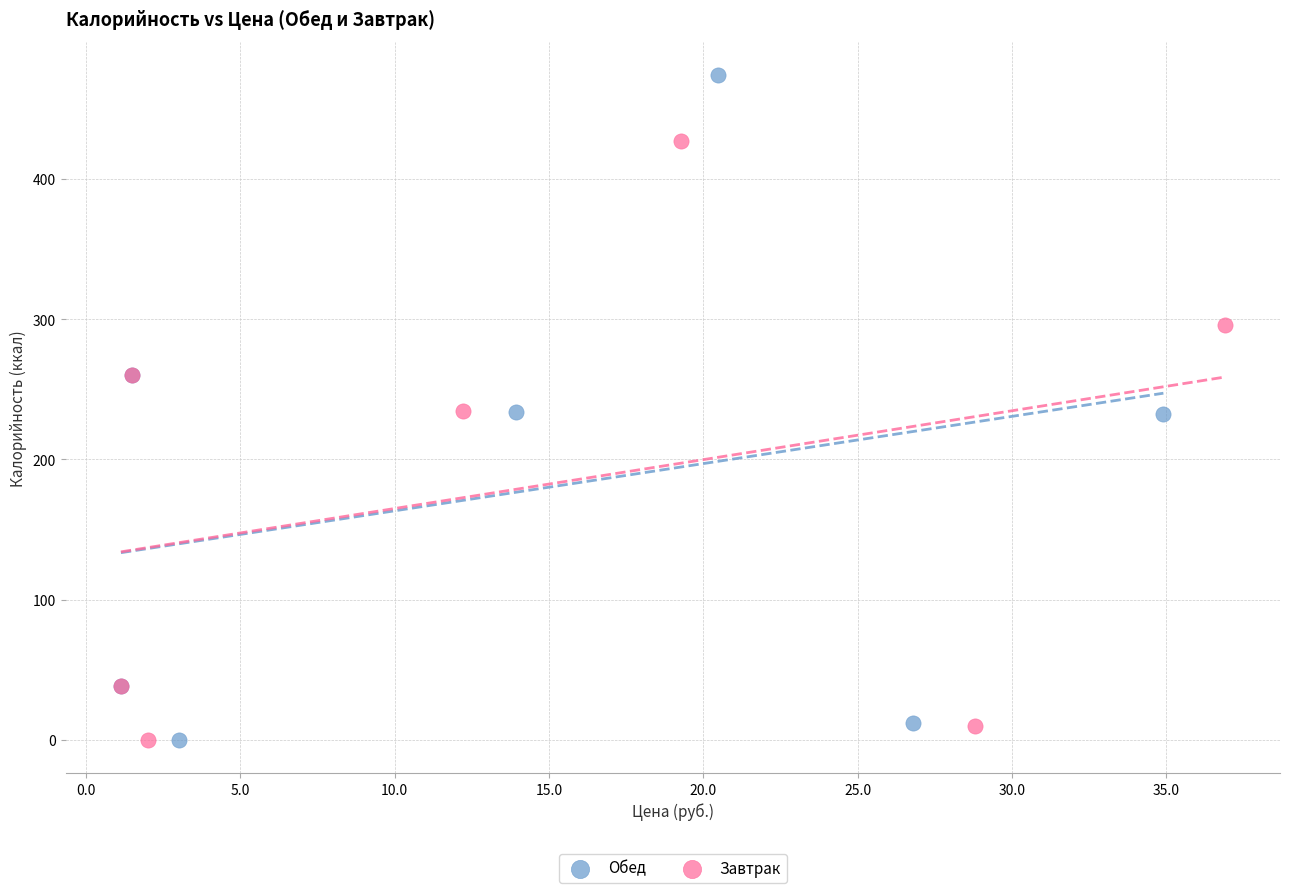

Which series has the largest Y range (max minus min)?

Обед